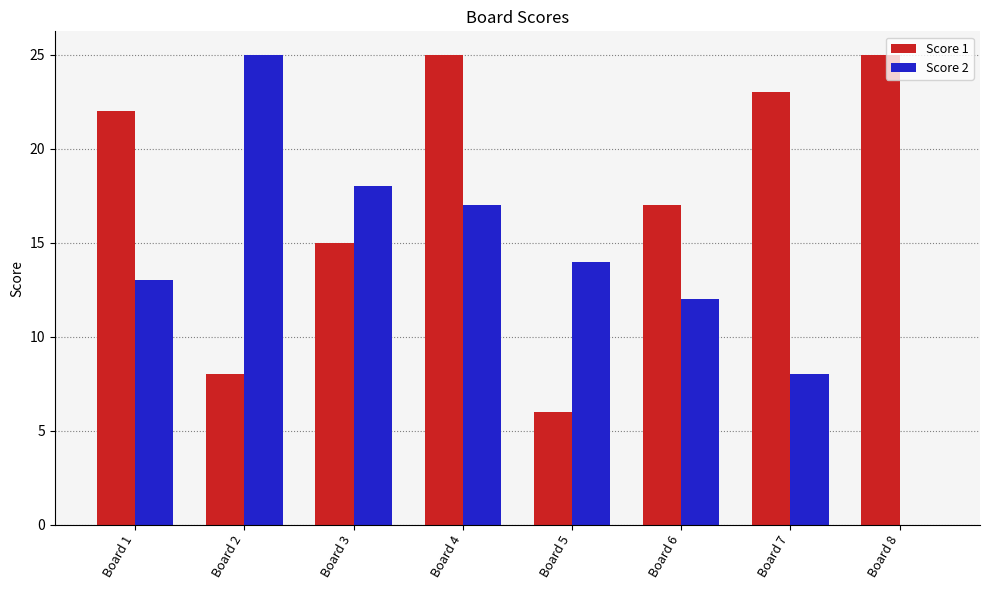

Count the Score 1 values in the range 15 to 25.

6